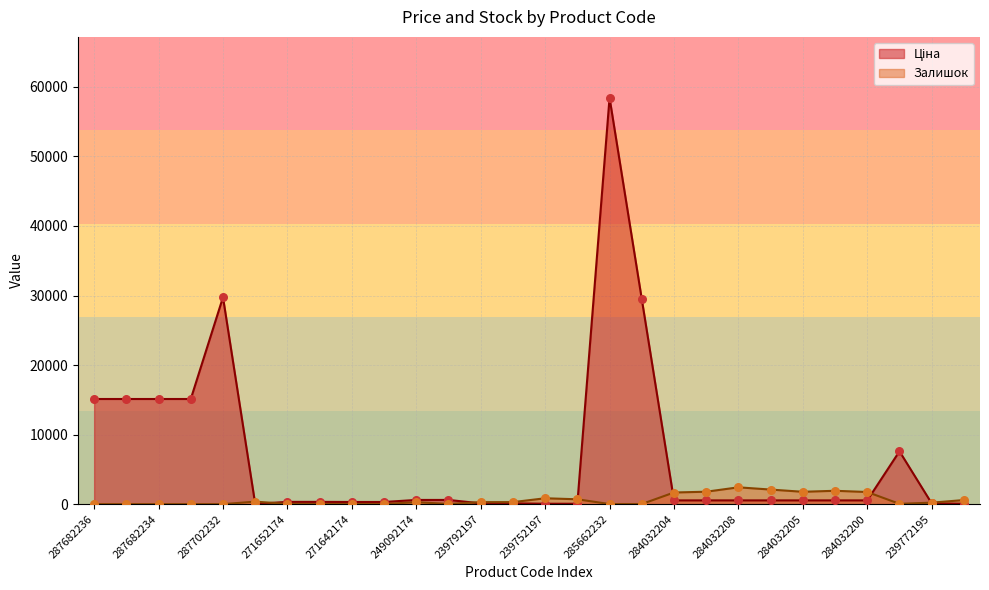

At which category is the sum across all series the highest?

285662232